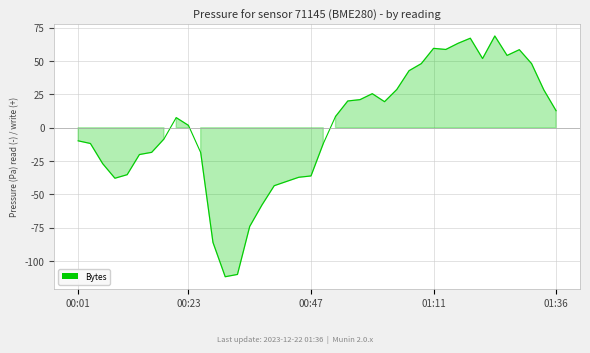

What is the minimum value shown in the chart?

-111.6